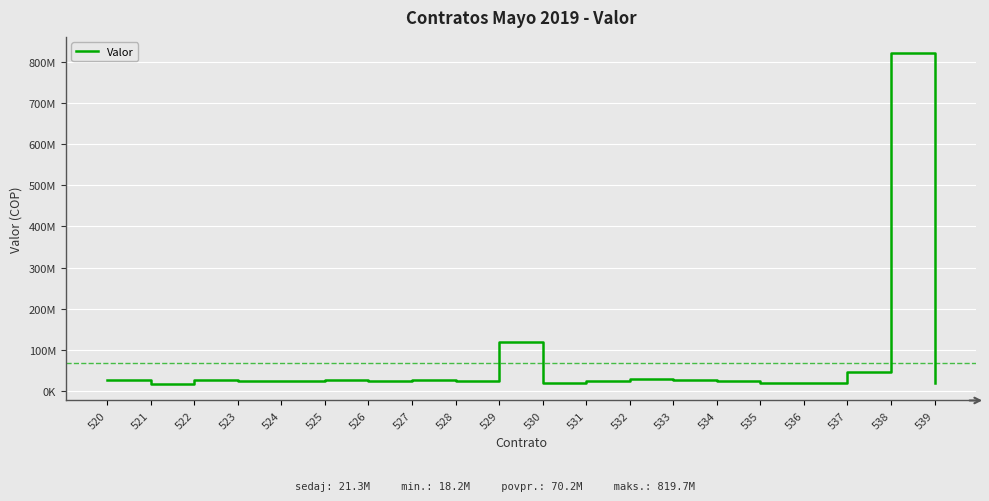

What is the difference between the second highest and second lowest values?

99903487